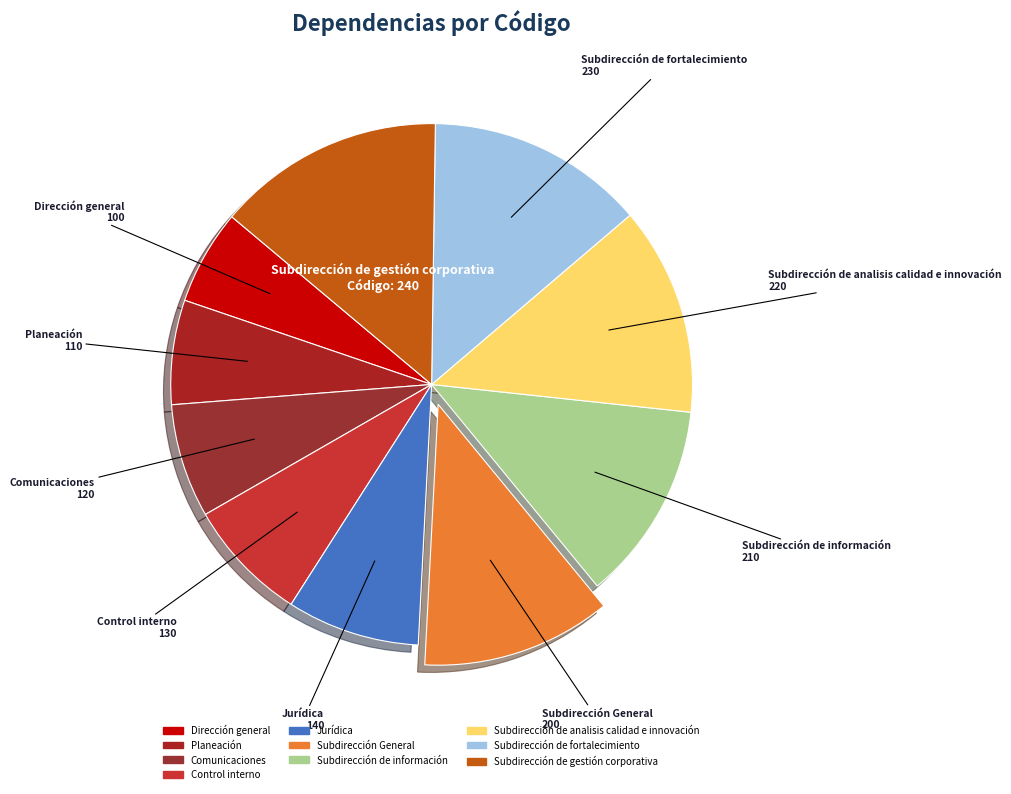

Between Subdirección de analisis calidad e innovación and Subdirección de fortalecimiento, which is larger?

Subdirección de fortalecimiento